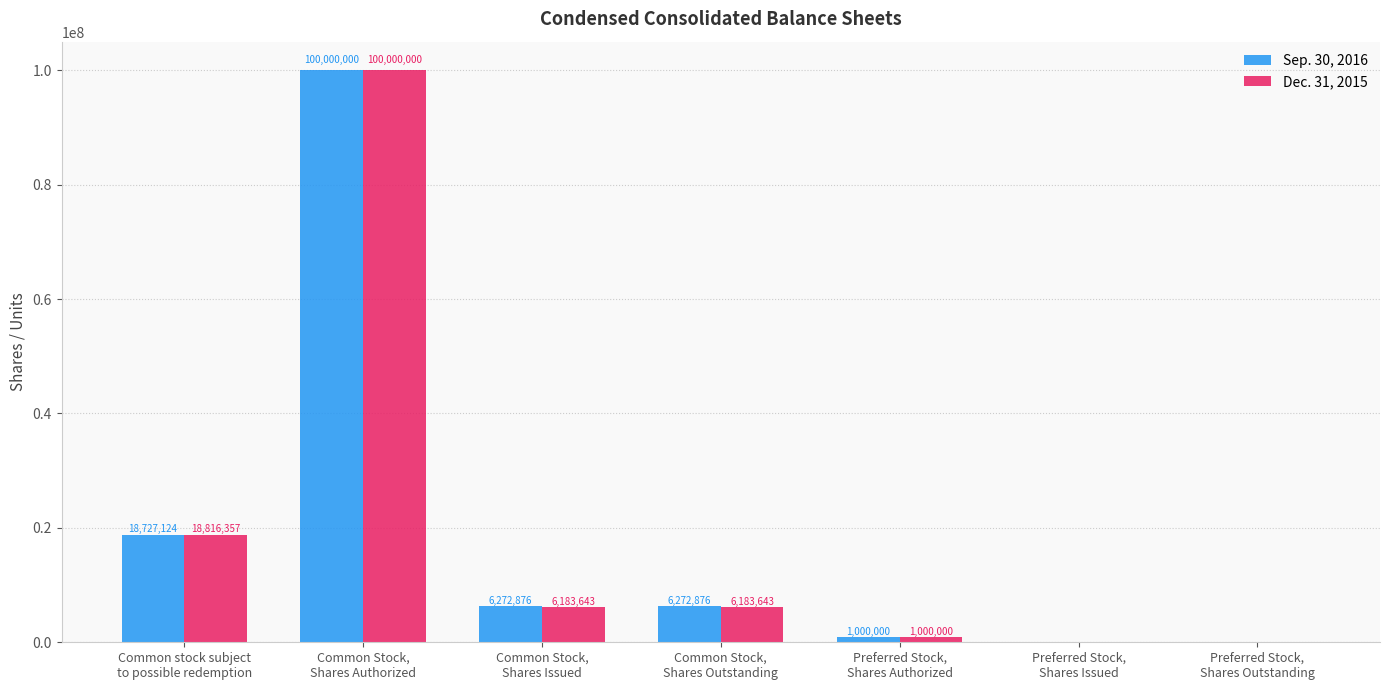

Are the bars horizontal?

No